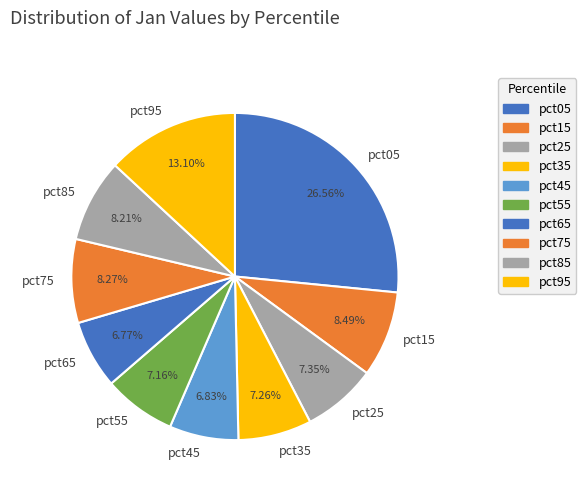

Is there a majority slice in this chart?

No